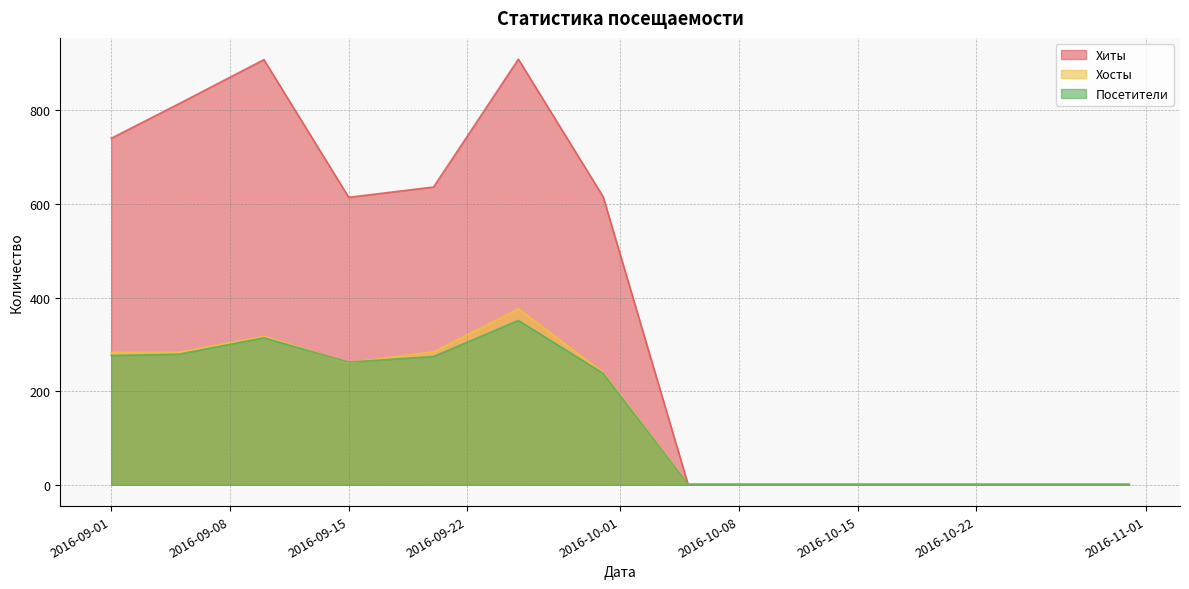

List the series in order of their peak value, highest first.

Хиты, Хосты, Посетители